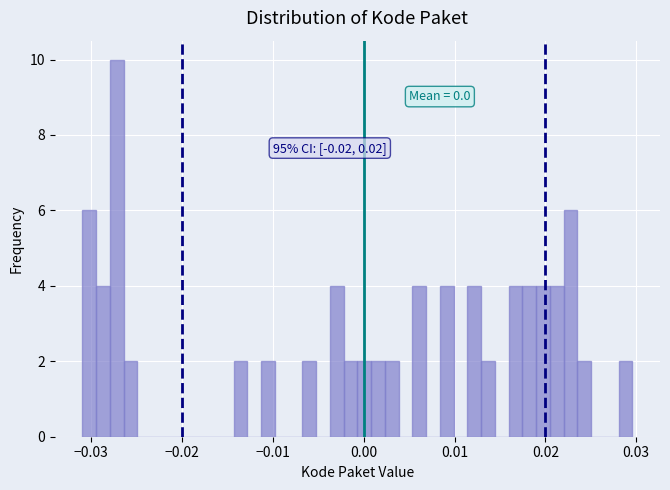

Read against the x-axis, roughly where is the centre of the tallest bar?

-0.027